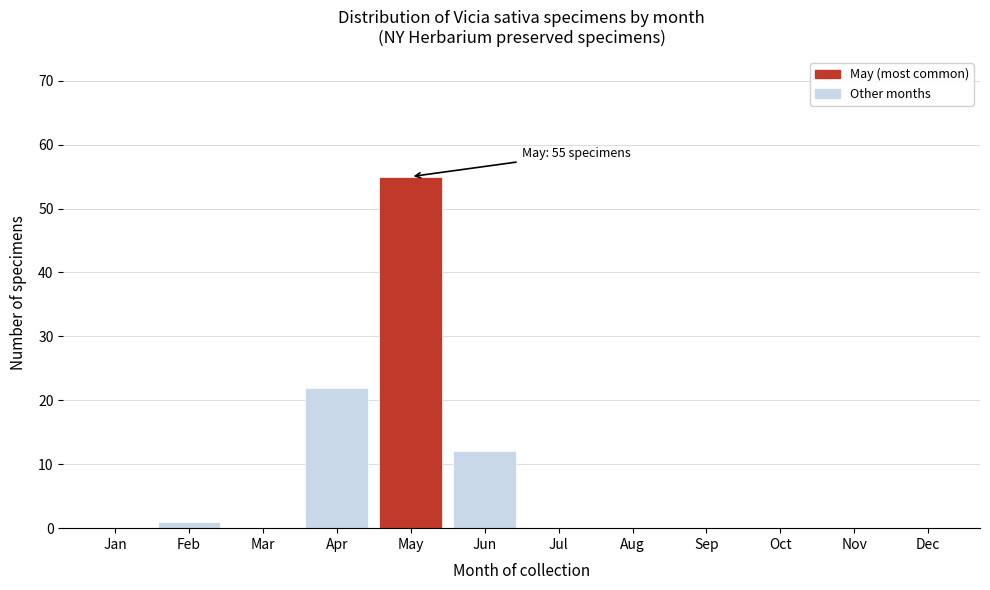

Reading left to right, list all the values displayed in this chart.

Jan=0	Feb=1	Mar=0	Apr=22	May=55	Jun=12	Jul=0	Aug=0	Sep=0	Oct=0	Nov=0	Dec=0